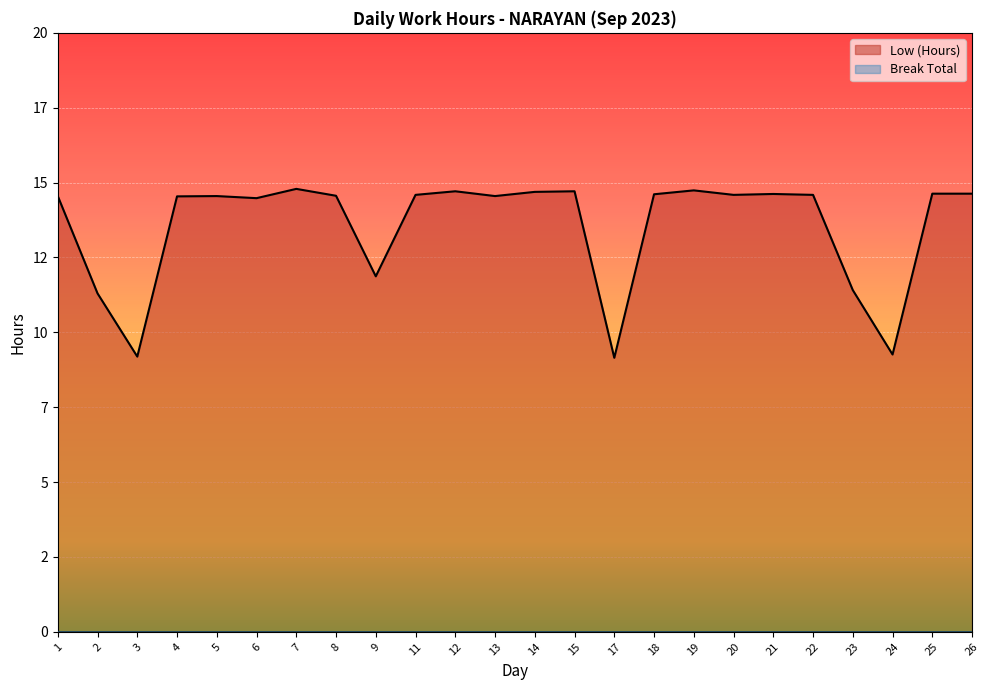

What is the greatest value displayed?

14.8